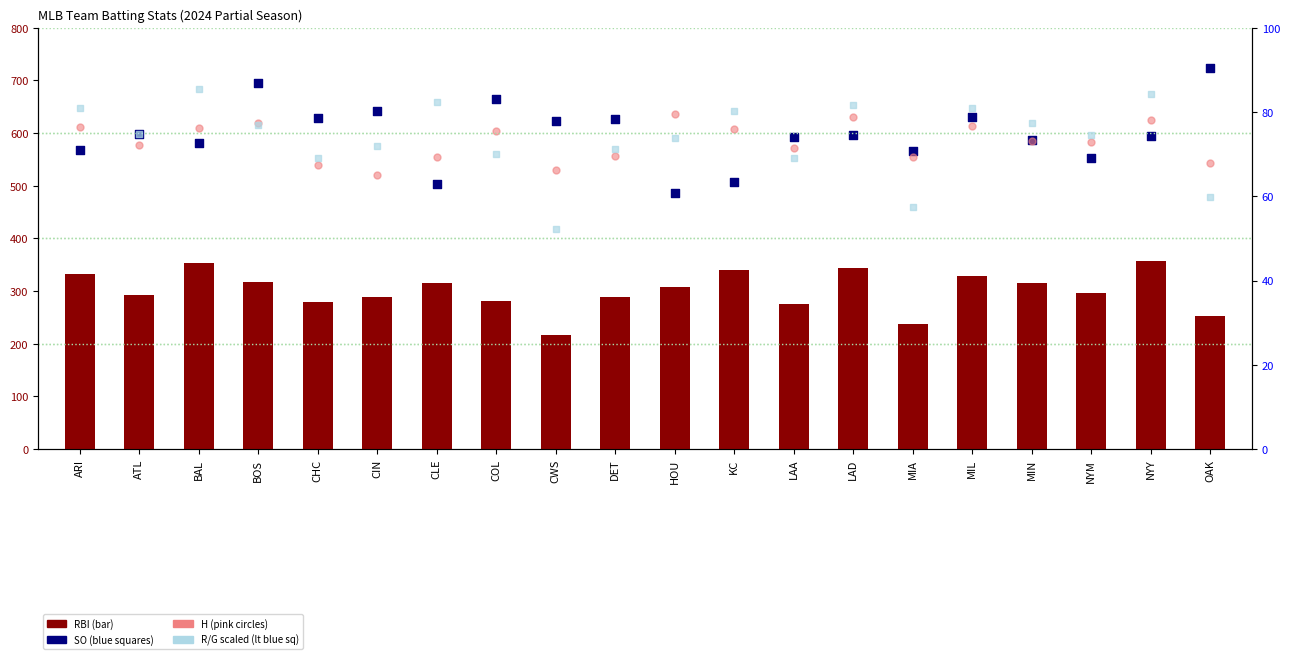

At which category is the sum across all series the highest?

BOS